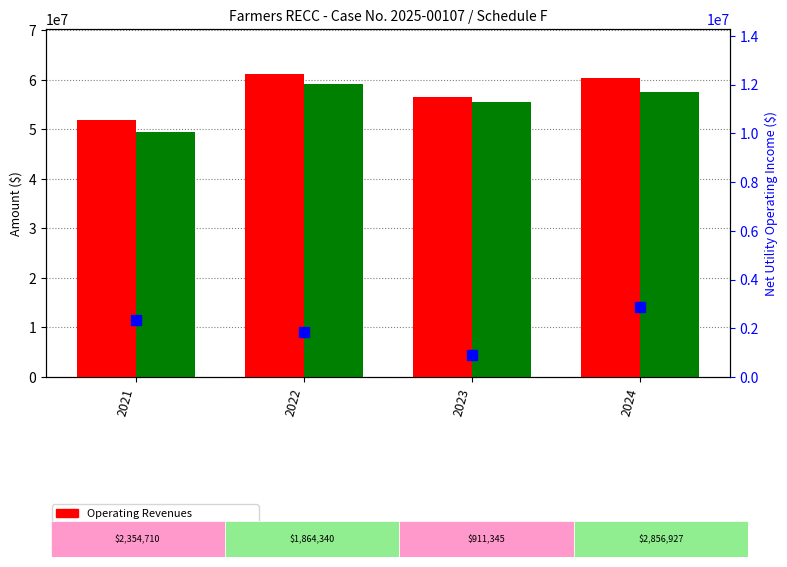

What are all the series names shown in the legend?

Operating Revenues, Total Utility Operating Expenses, Net Utility Operating Income